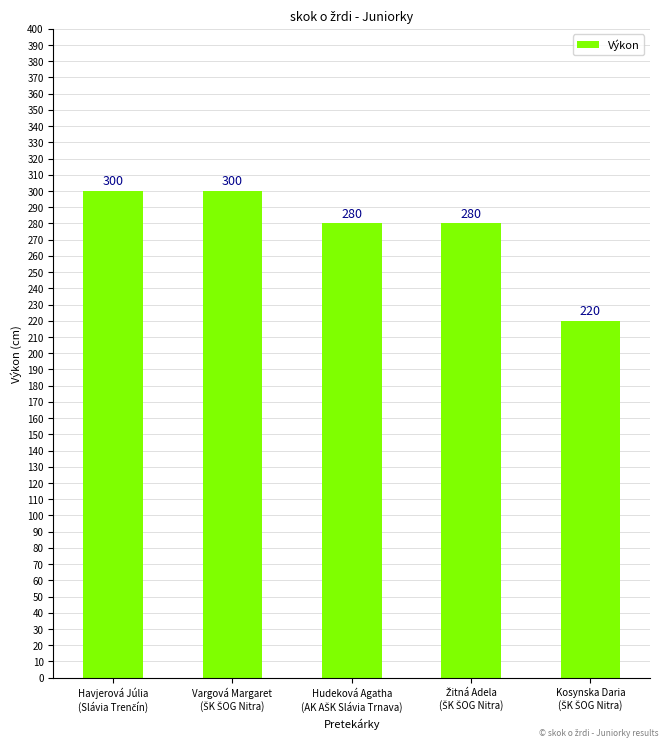

What is the value of the 1st bar from the left?

300